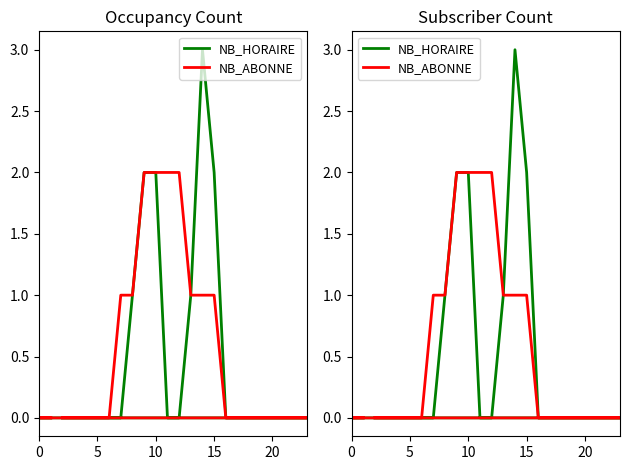

What is the difference between the maximum and minimum values in the NB_HORAIRE series?

3